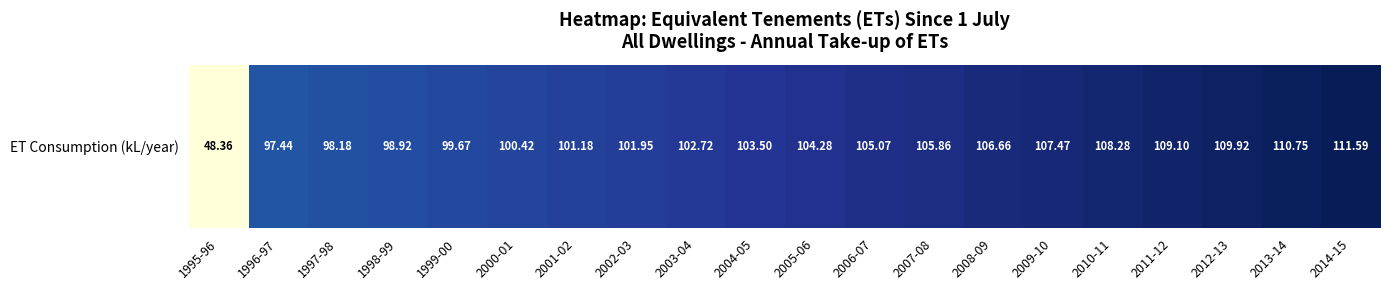

Is it true that the value at 1996-97 is 97.4?

True